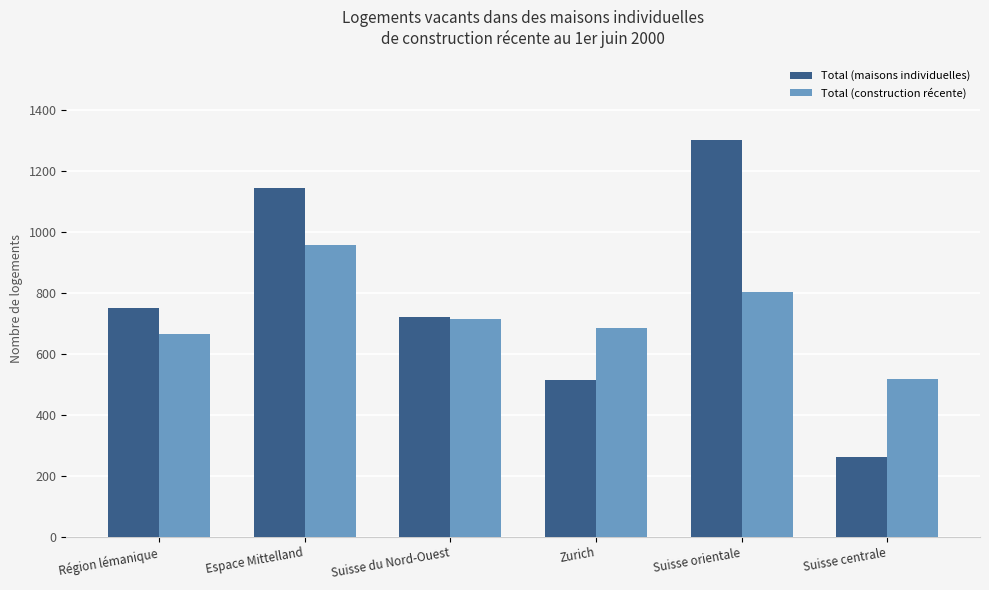

Which series has the widest spread of values?

Total (maisons individuelles)